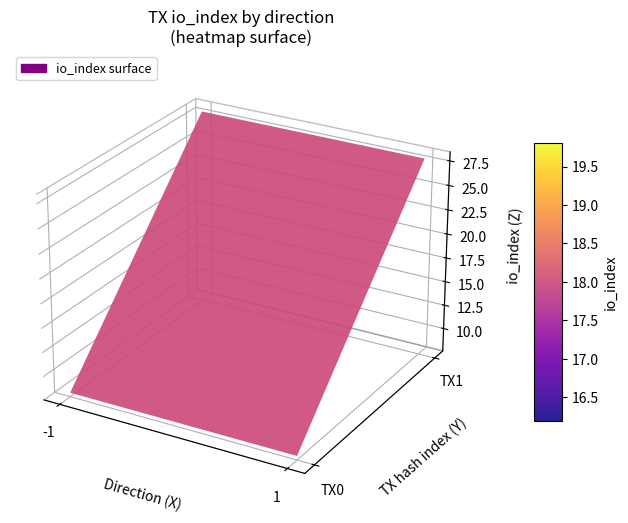

Which has a higher value, 1 or 0?

1